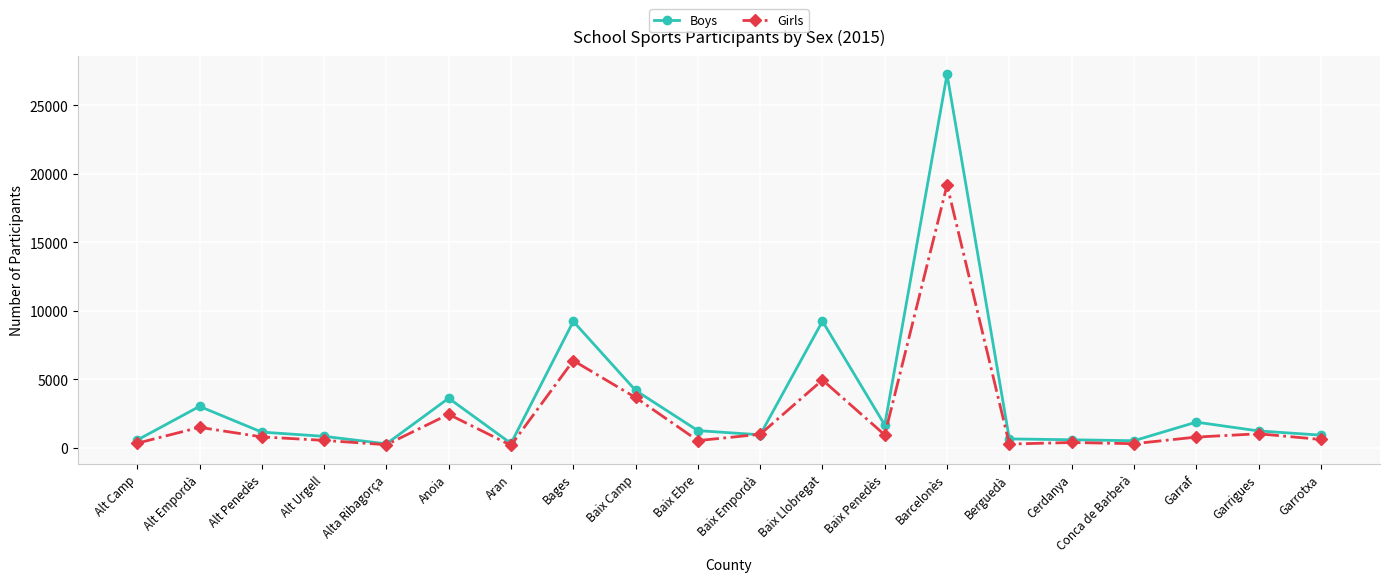

Which category has the highest value across all series?

Barcelonès